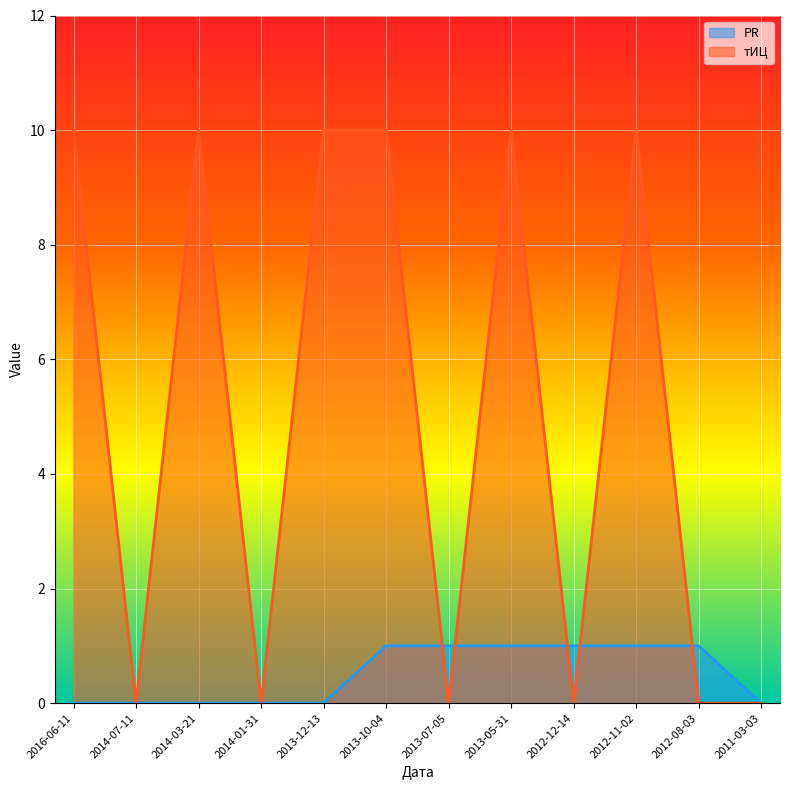

At how many categories does at least one series exceed 5?

6